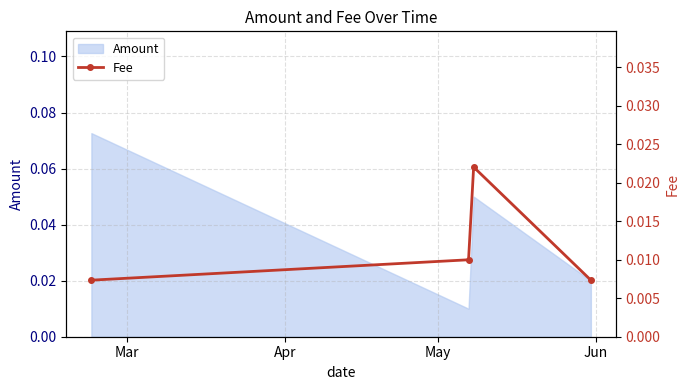

How many interior local peaks does the Amount series have?

1